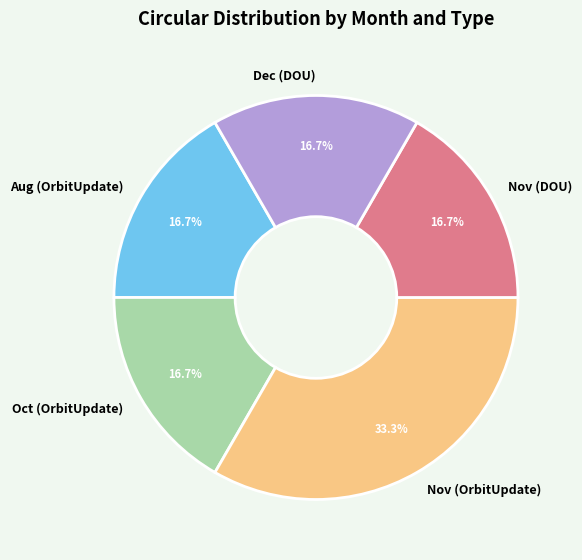

Count the number of slices in the pie.

5